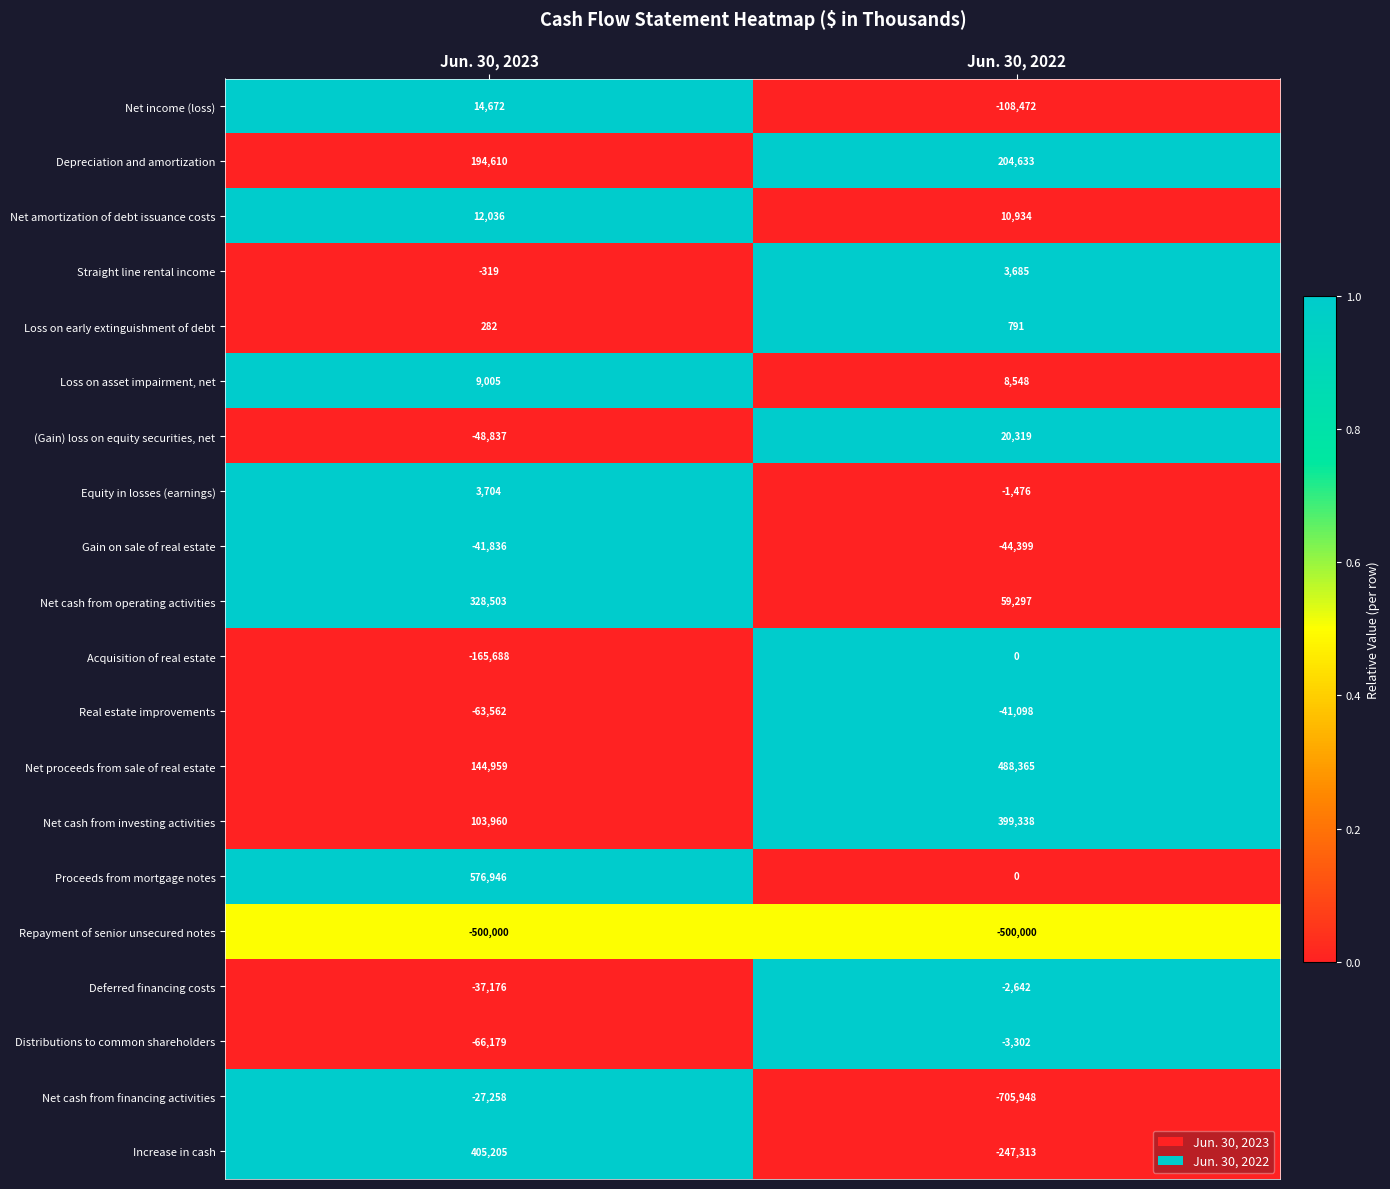

The value of Net amortization of debt issuance costs at Jun. 30, 2023 is 12036. True or false?

True